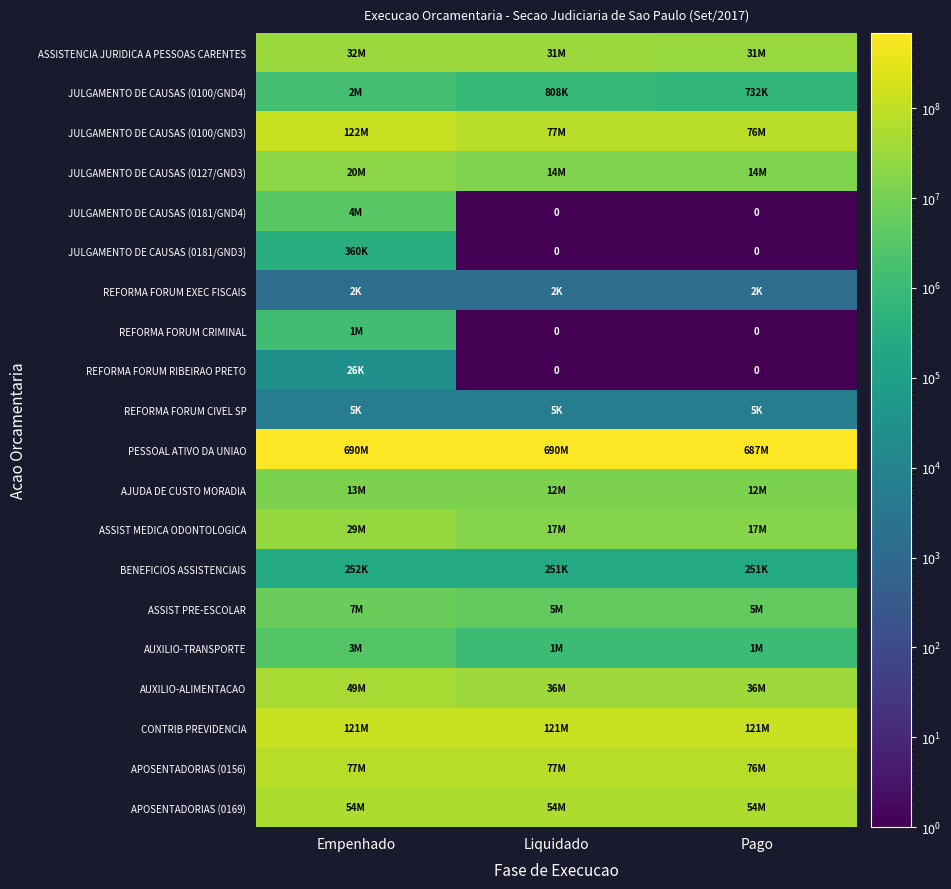

True or false: JULGAMENTO DE CAUSAS (0127/GND3) has a value of 6790659.7 at Liquidado.

False